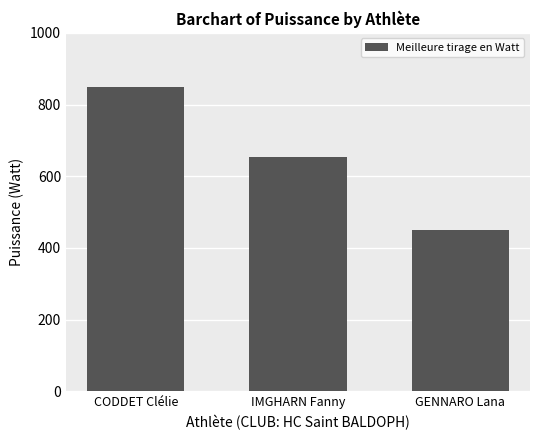

Which has a higher value, GENNARO Lana or IMGHARN Fanny?

IMGHARN Fanny